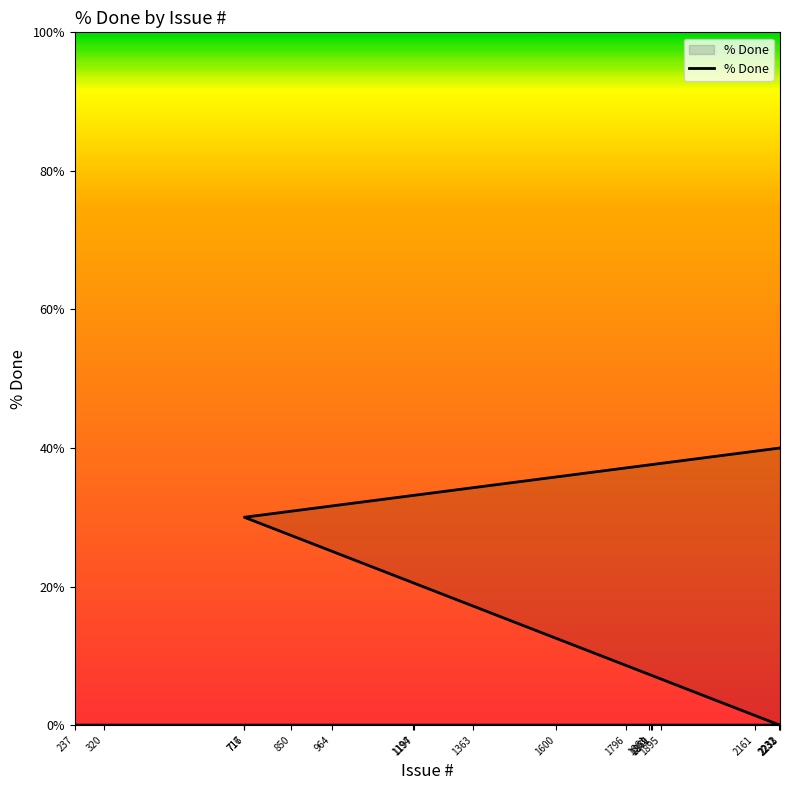

Reading left to right, transcribe all the data shown in this chart.

0	0	0	0	0	0	0	0	0	0	0	0	0	0	0	0	0	30	40